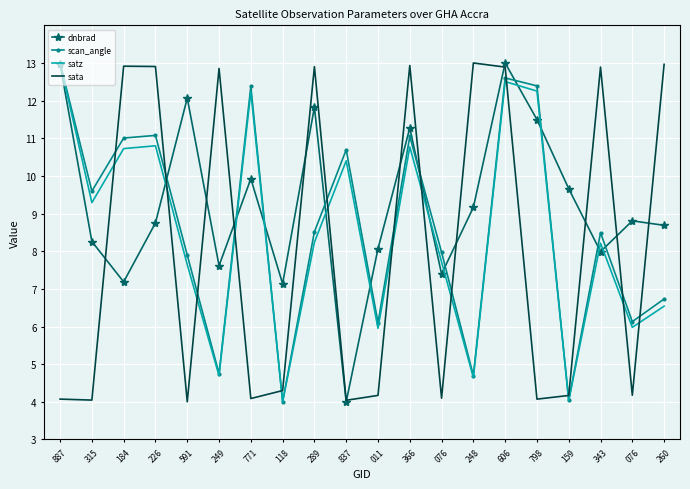

At which category is the sum across all series the highest?

606